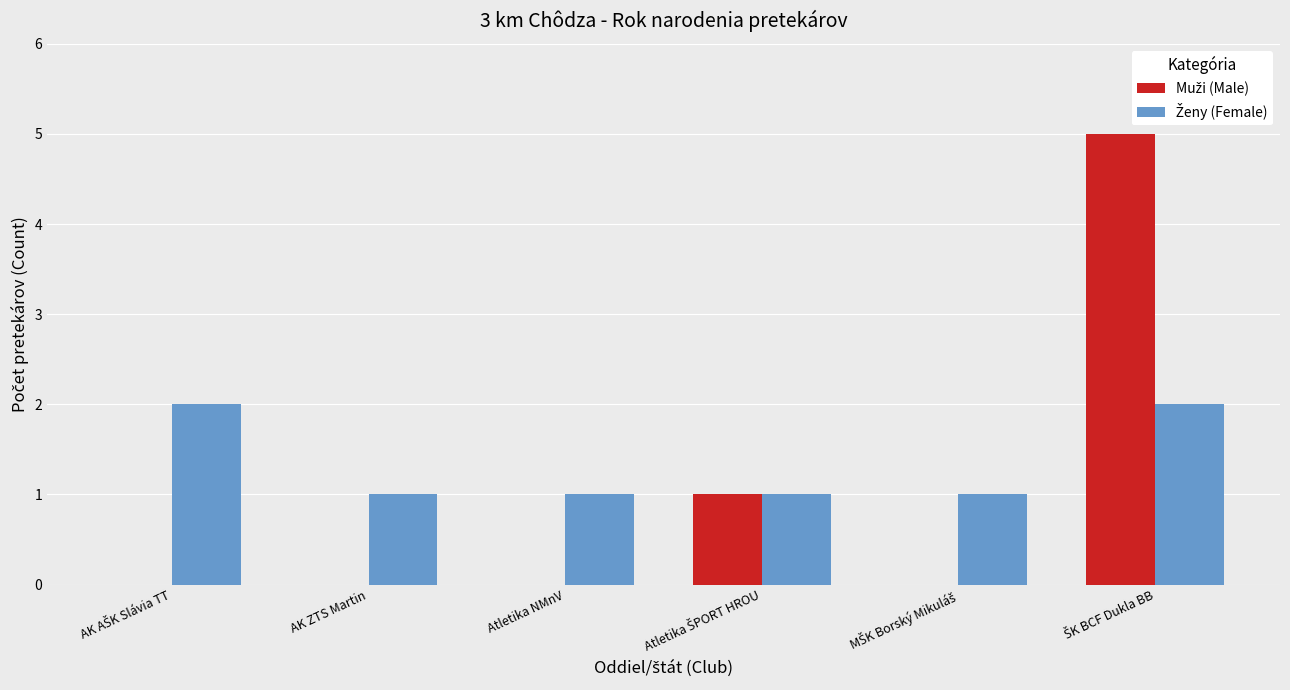

What is the greatest value displayed?

5